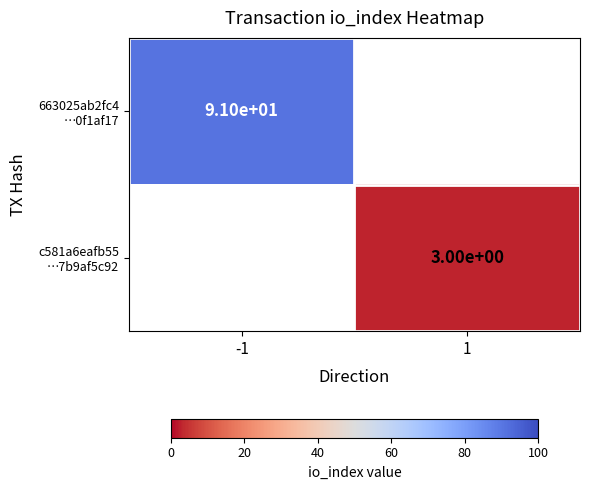

Which category has the highest value across all series?

-1